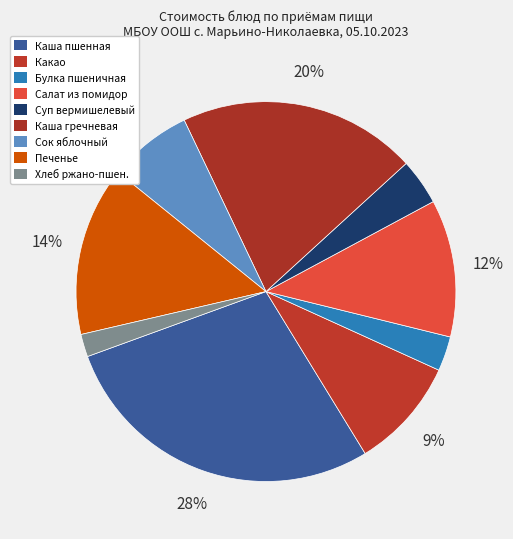

Rank the categories by value from highest to lowest.

Каша молочная пшенная с маслом, Каша гречневая с соусом и котлетой, Печенье, Салат из свежих помидор, Какао с молоком, Сок яблочный, Суп вермишелевый на курином бульоне, Булка пшеничная, Хлеб ржано-пшеничный